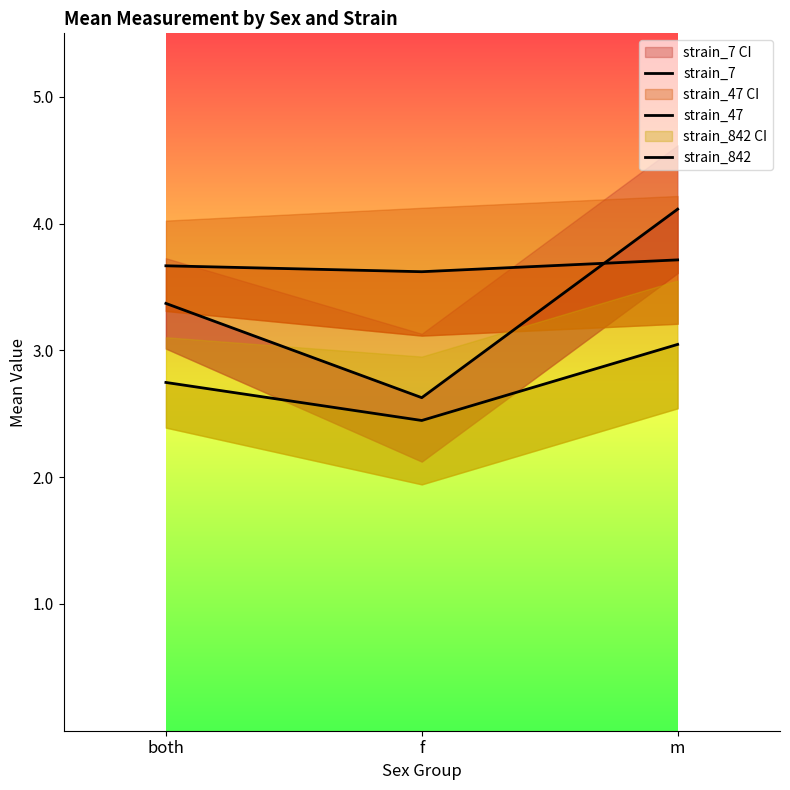

How many categories are shown in the chart?

3